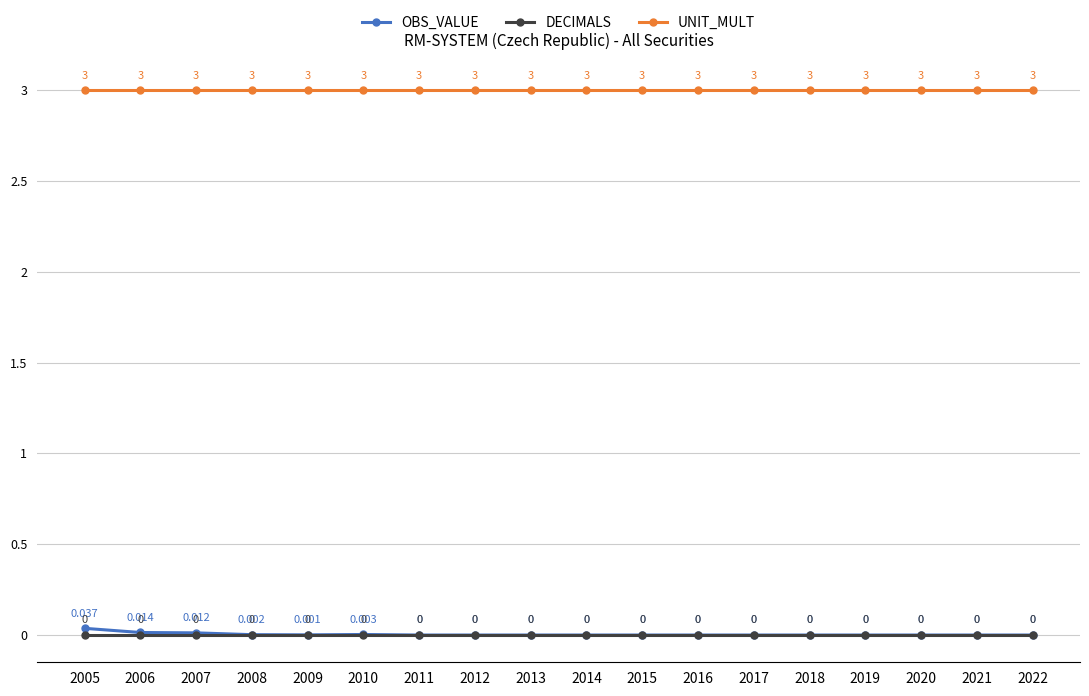

Which series has the largest range (max minus min)?

OBS_VALUE